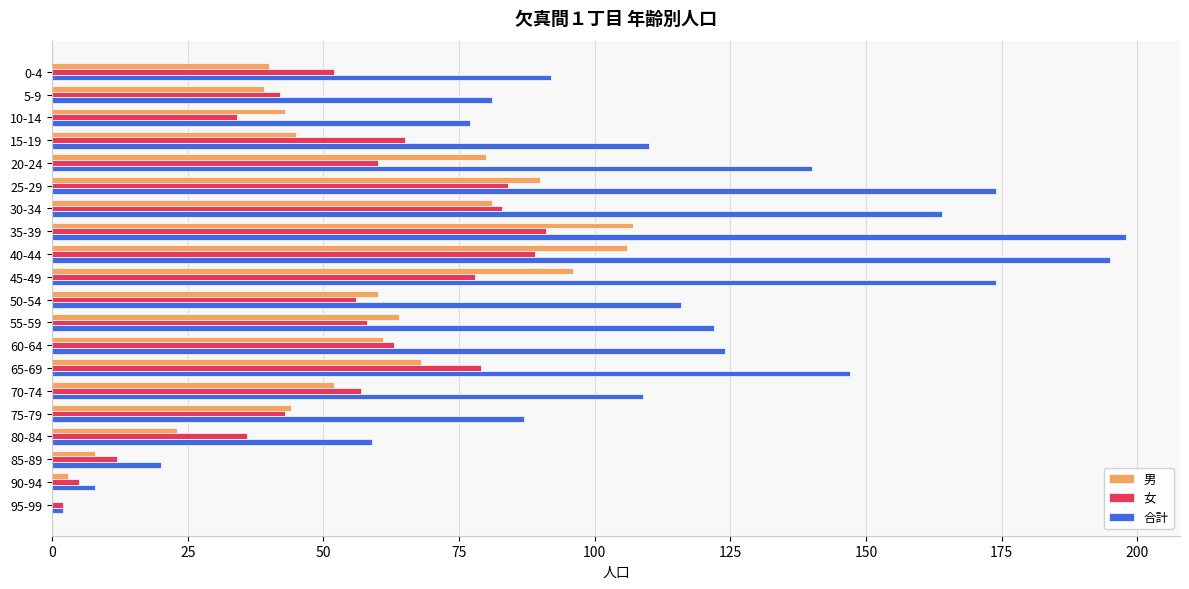

Is the value of 女 at 55-59 greater than the value of 合計 at 25-29?

No